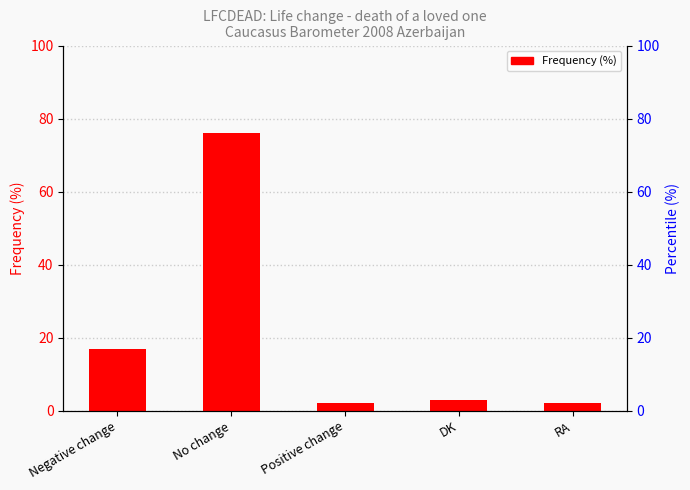

What position from the left is Negative change?

1